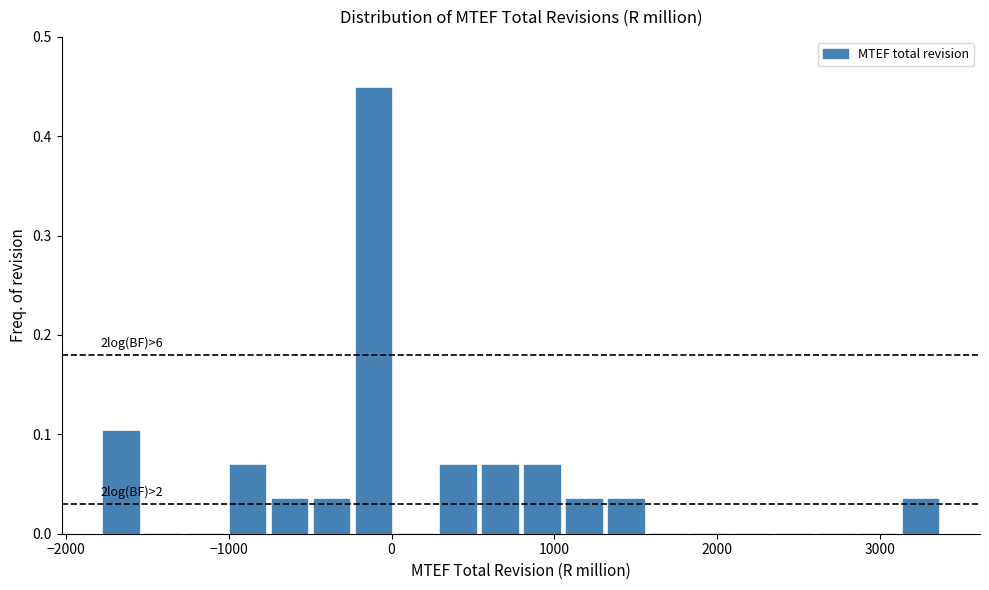

Read against the x-axis, roughly where is the centre of the tallest bar?

-100